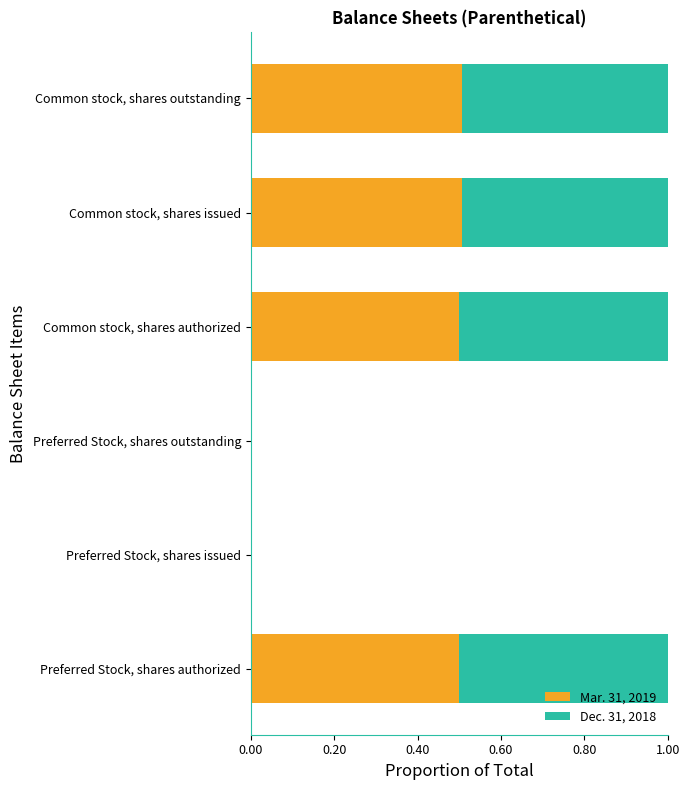

What is the highest value of the Mar. 31, 2019 series?

0.5